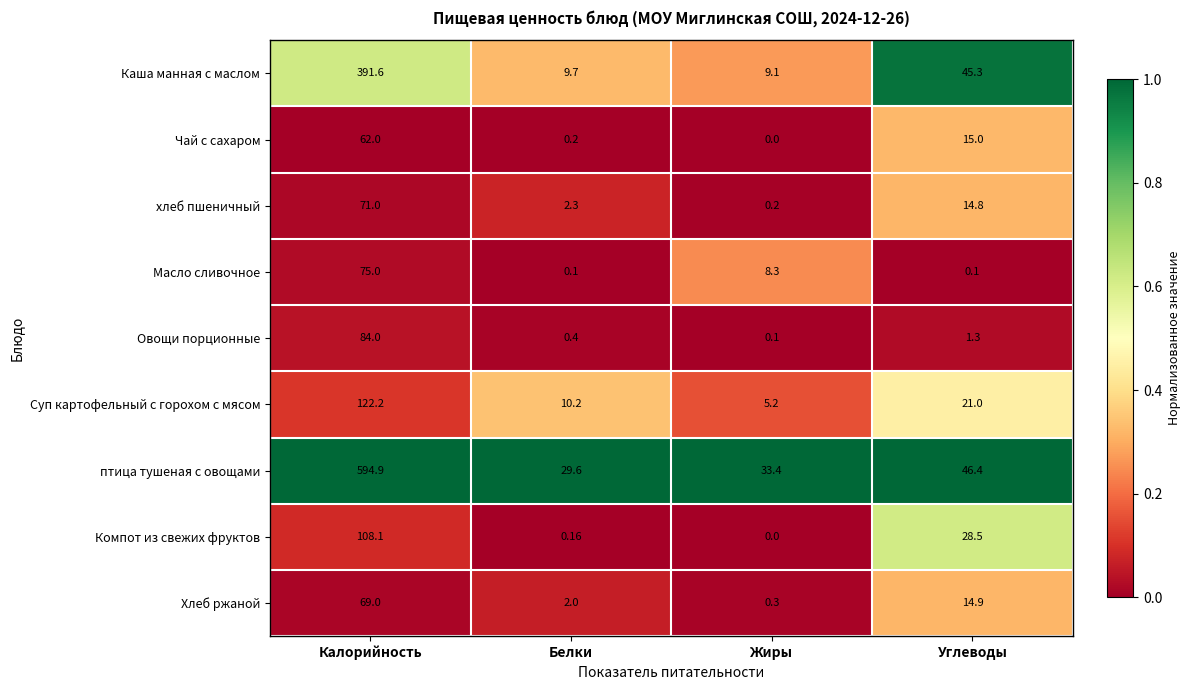

At how many categories does at least one series exceed 0?

4